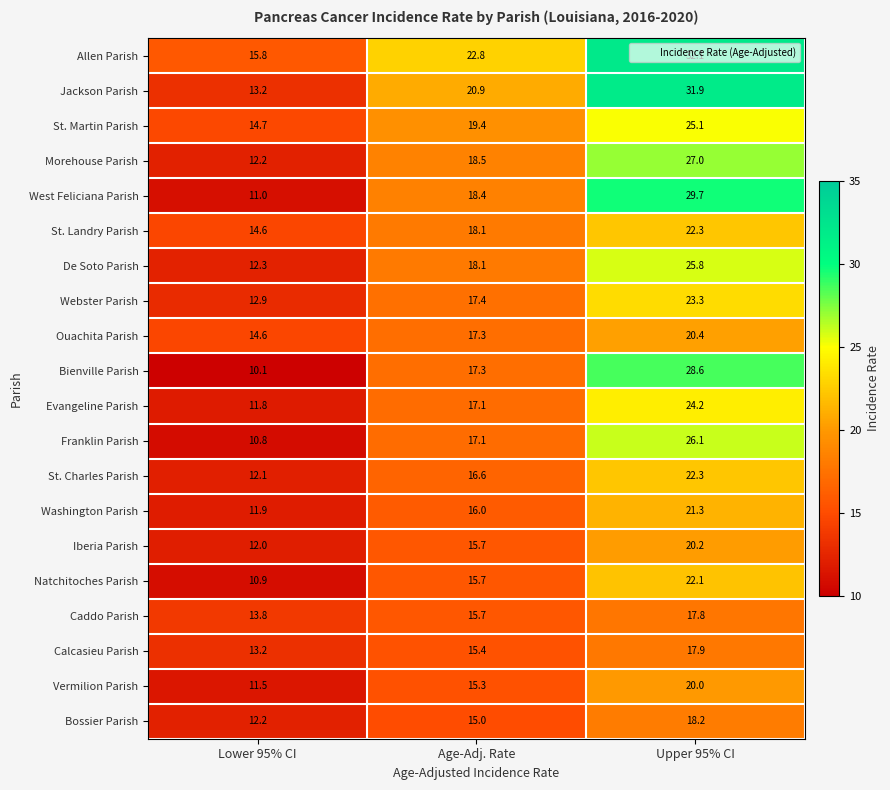

Rank the categories by St. Charles Parish value from highest to lowest.

Upper 95% CI, Age-Adj. Rate, Lower 95% CI